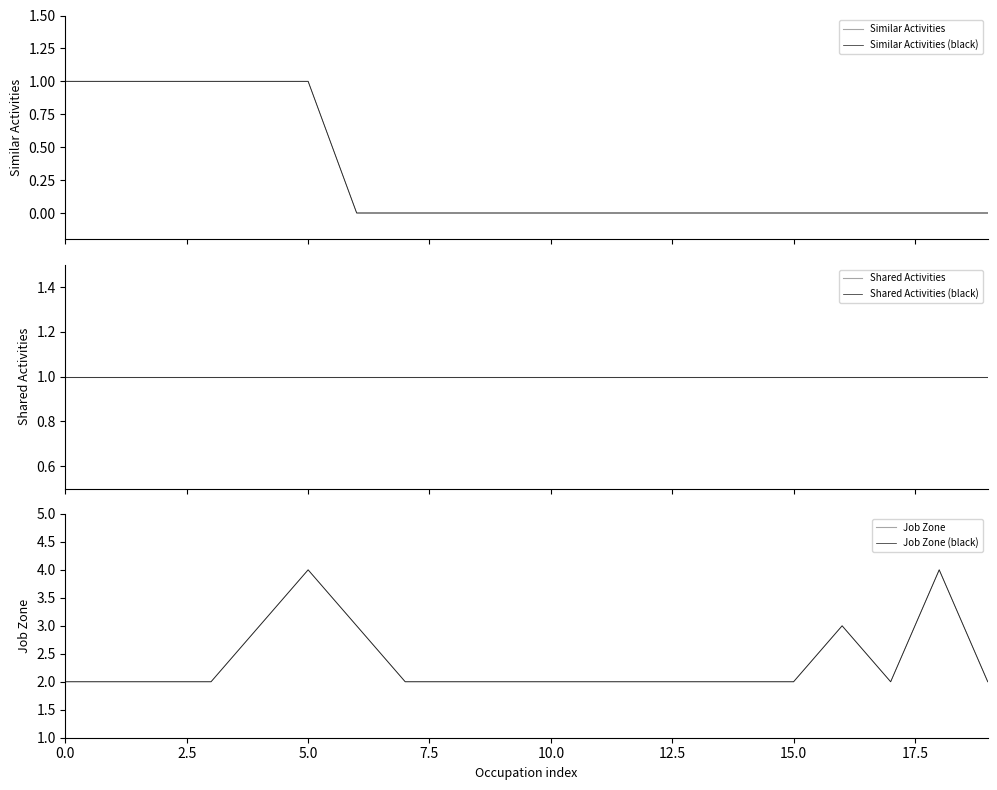

What value does the Job Zone (black) series have at 2.5?

2